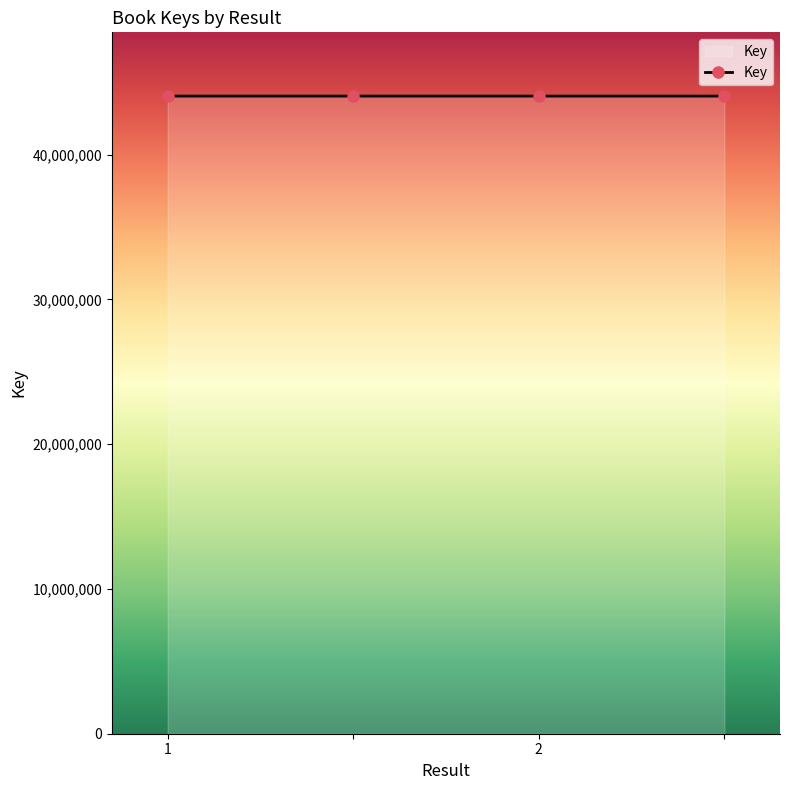

What is the minimum value shown in the chart?

44034726